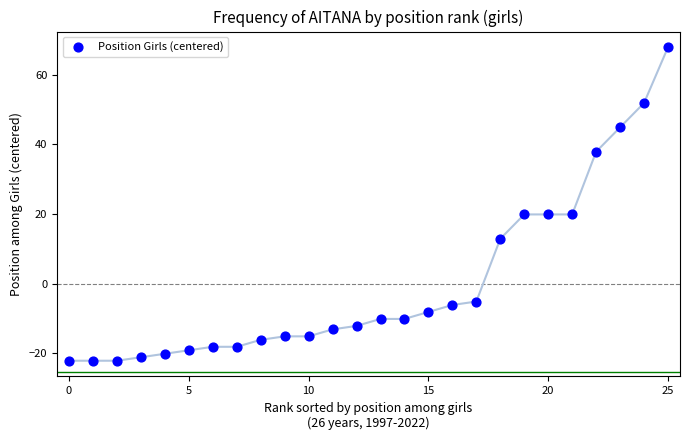

What is the range of Y values (max minus min)?

90.0